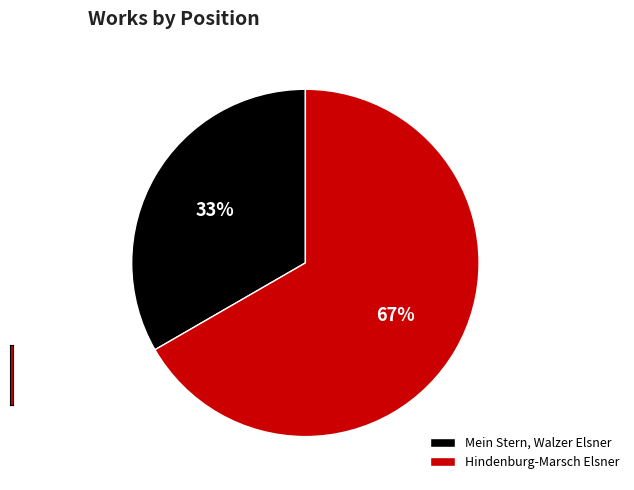

Which has a higher value, Mein Stern, Walzer Elsner or Hindenburg-Marsch Elsner?

Hindenburg-Marsch Elsner